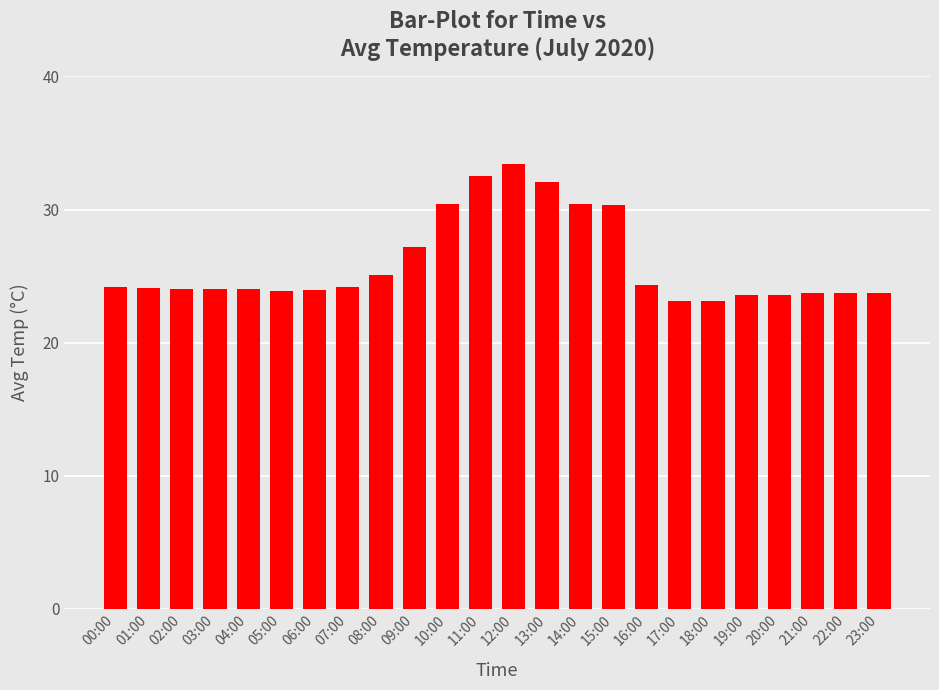

What is the difference between the maximum and minimum values?

10.3